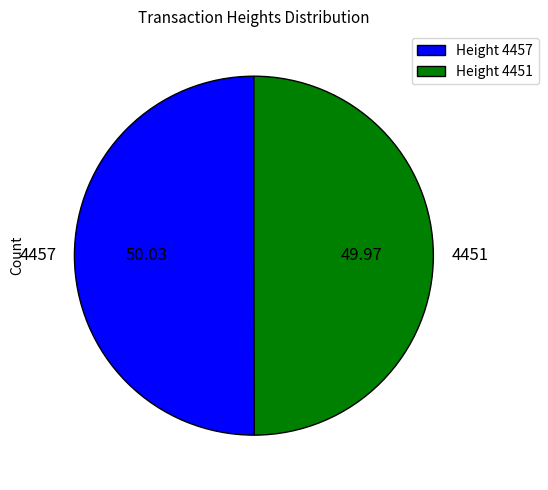

Is the sum of 4451 and 4457 greater than half?

Yes